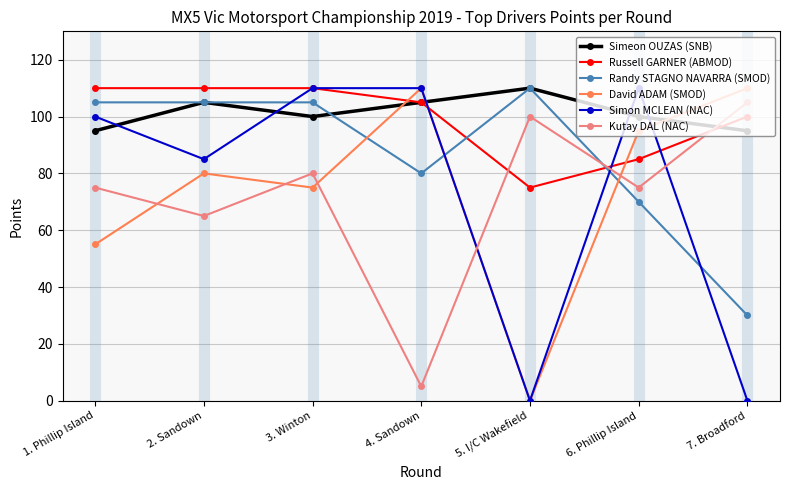

Which series changed the most between 3. Winton and 6. Phillip Island?

Randy STAGNO NAVARRA (SMOD)